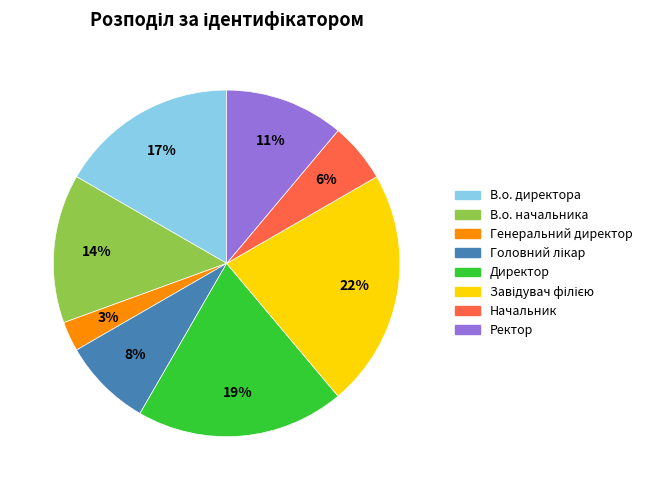

What is the smallest slice in the pie chart?

Генеральний директор